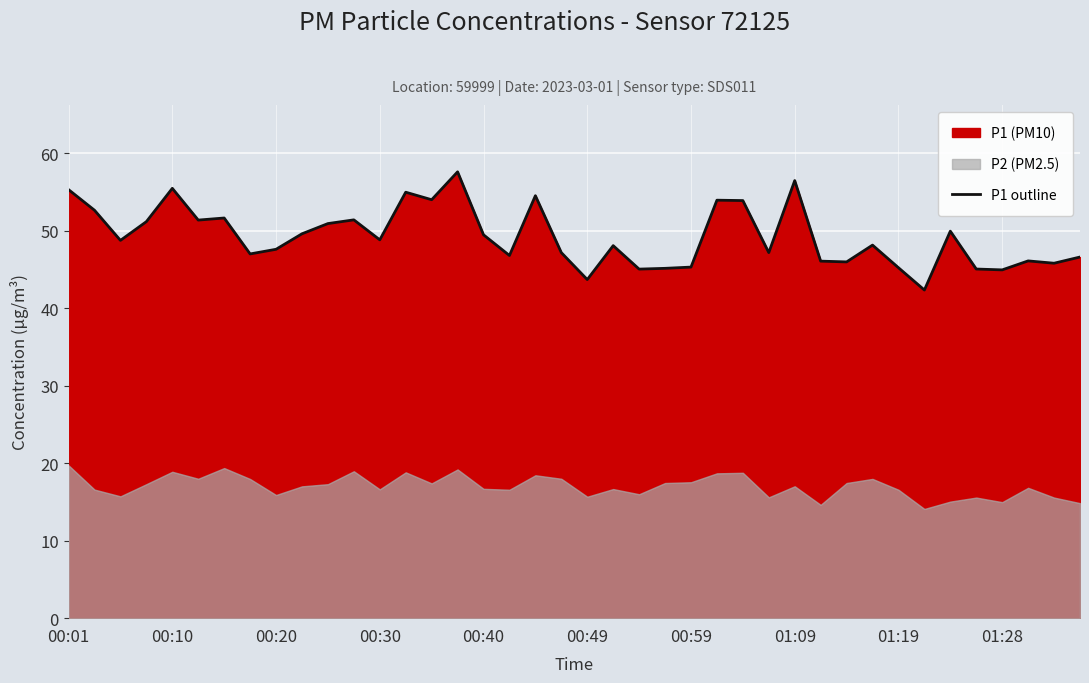

Does the chart display data point markers on the line(s)?

No